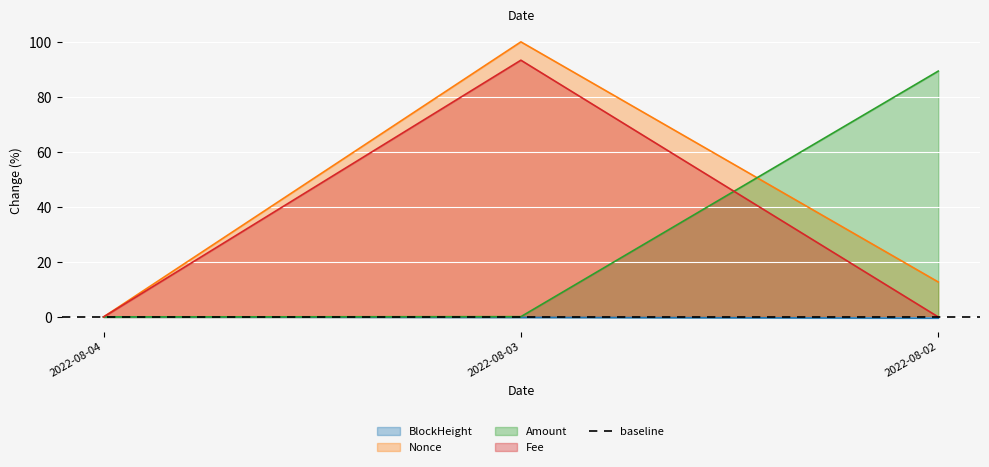

At which label does BlockHeight reach its peak?

2022-08-04